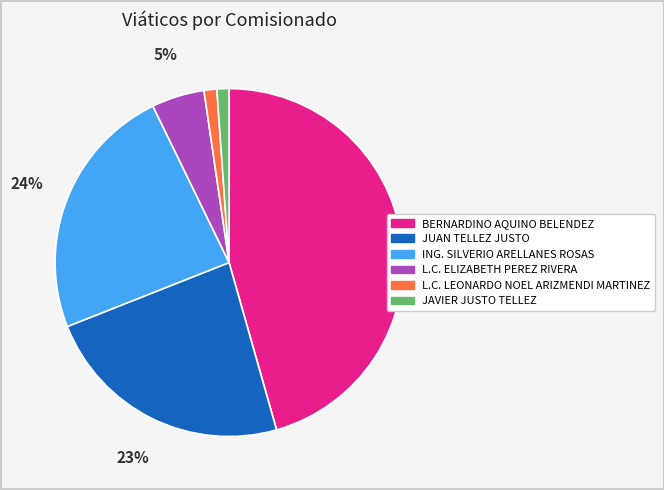

Count the number of slices in the pie.

6